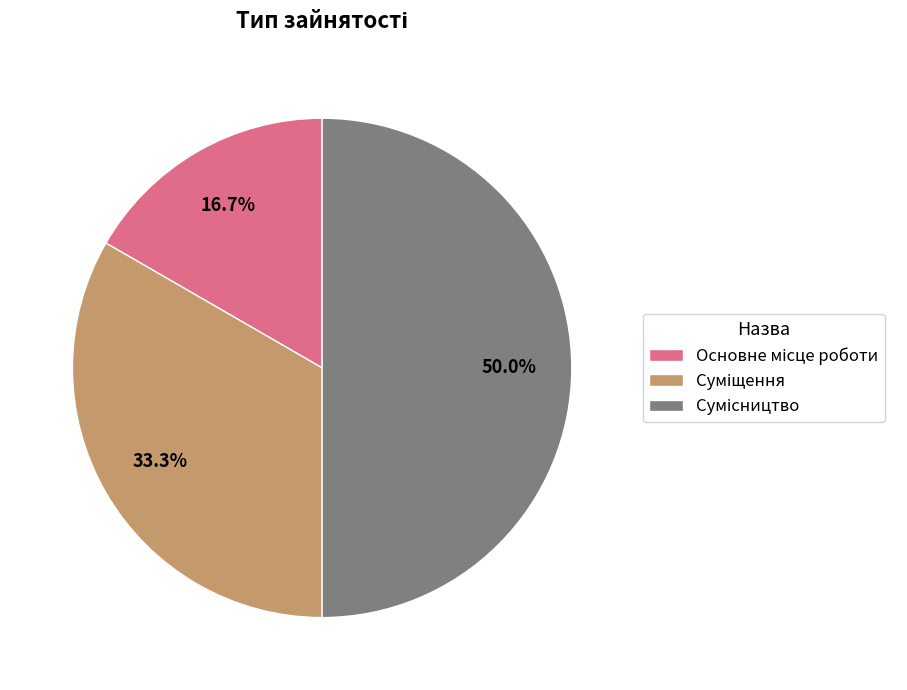

How many segments does this pie chart have?

3